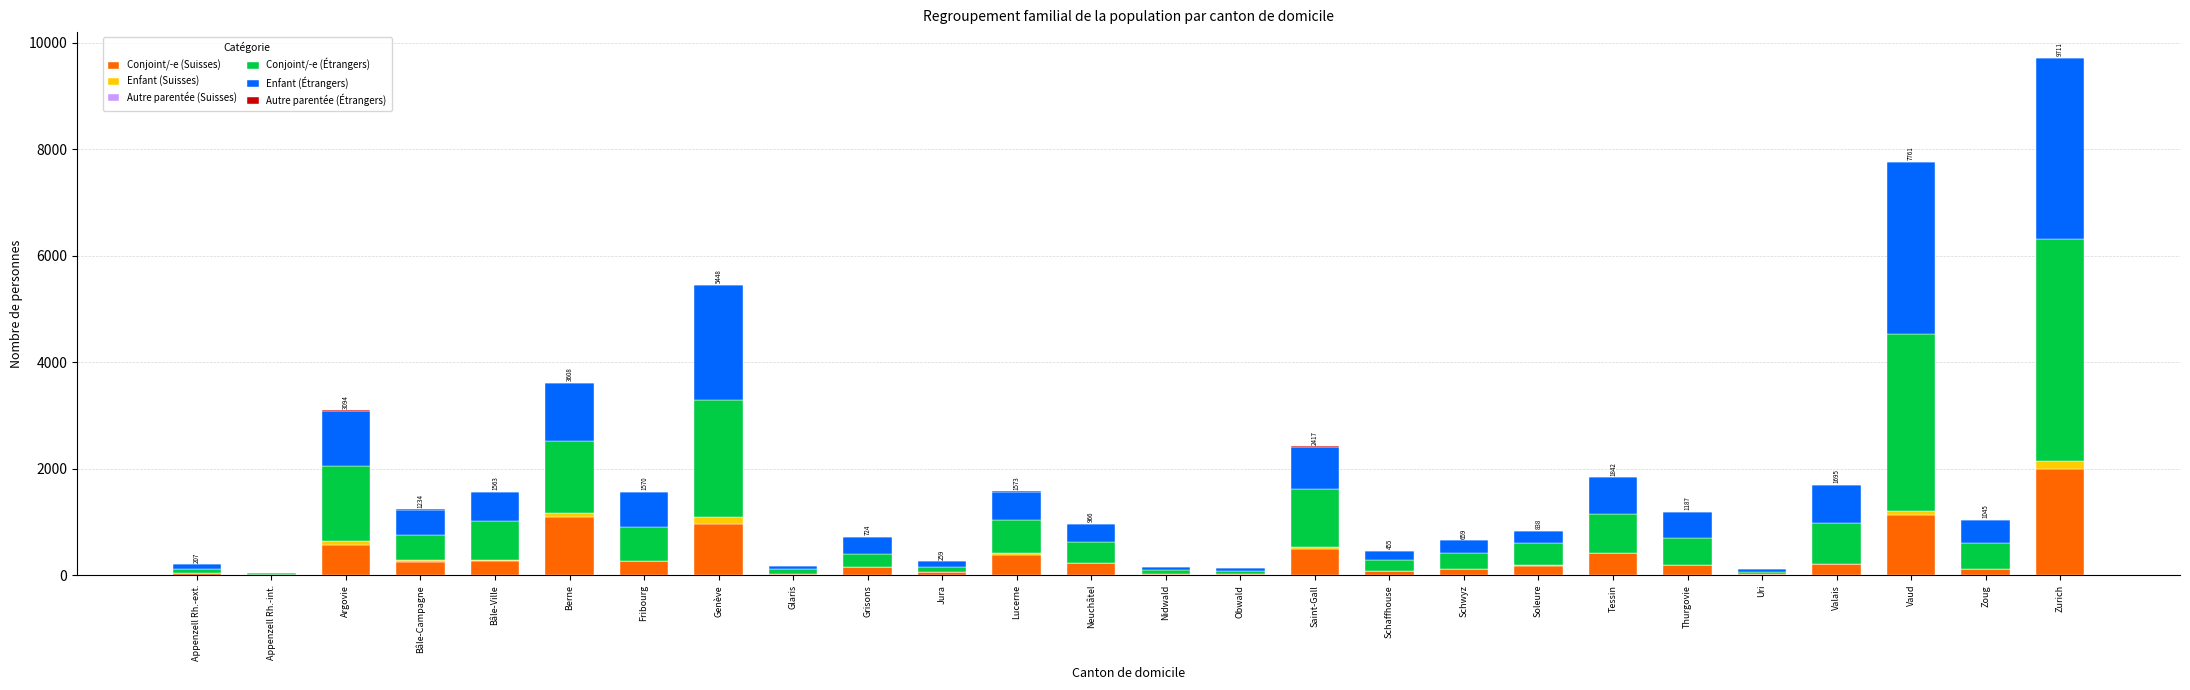

What is the sum of all Conjoint/-e (Suisses) values?

9302